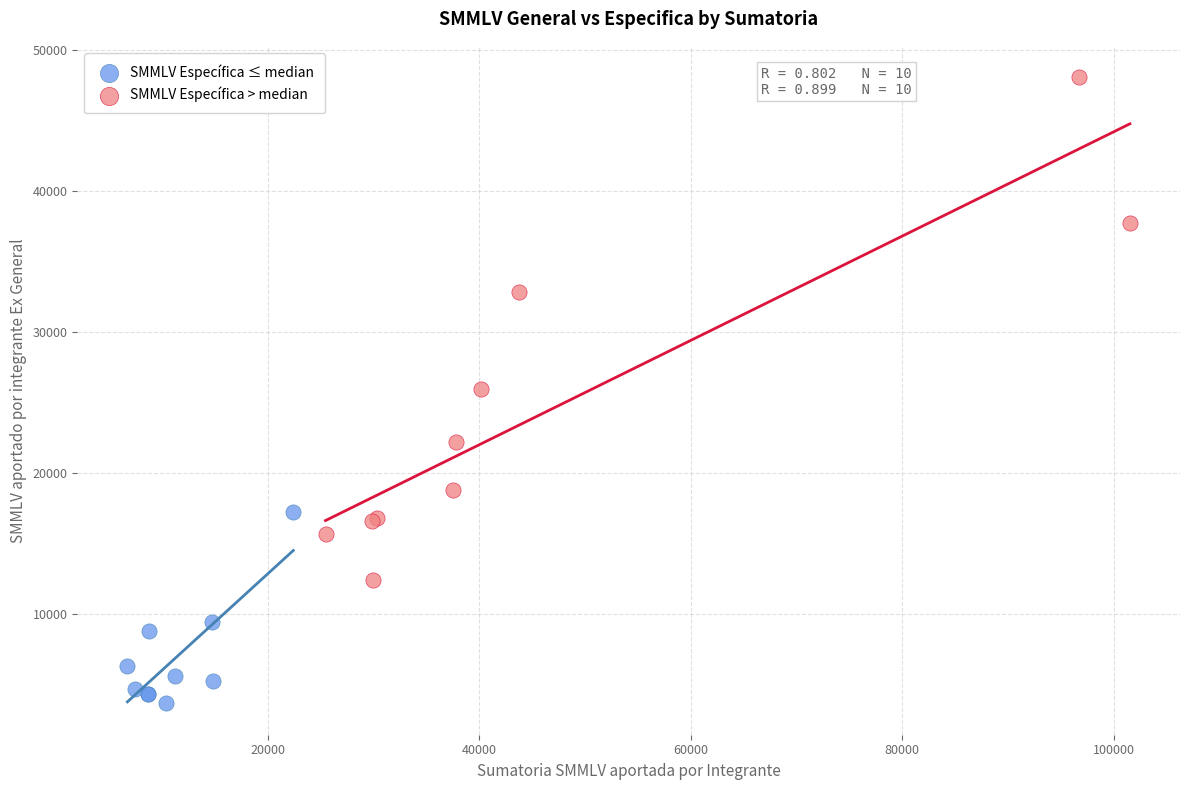

Which series has the largest Y range (max minus min)?

SMMLV Específica > median